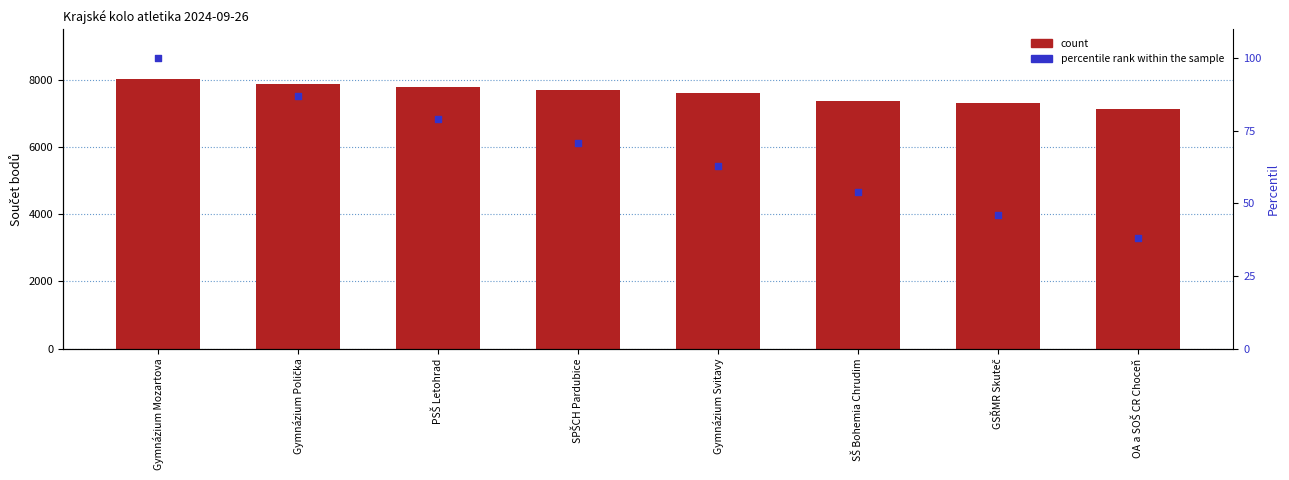

Is the value of percentile rank within the sample at SPŠCH Pardubice greater than the value of count at SPŠCH Pardubice?

No